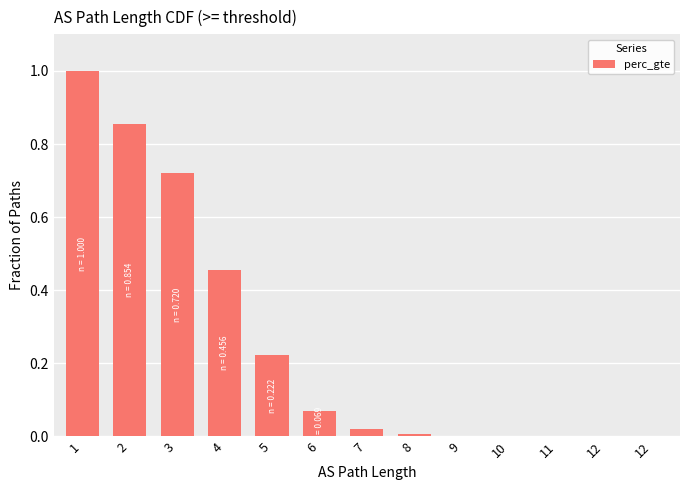

How many distinct data groups are displayed?

1